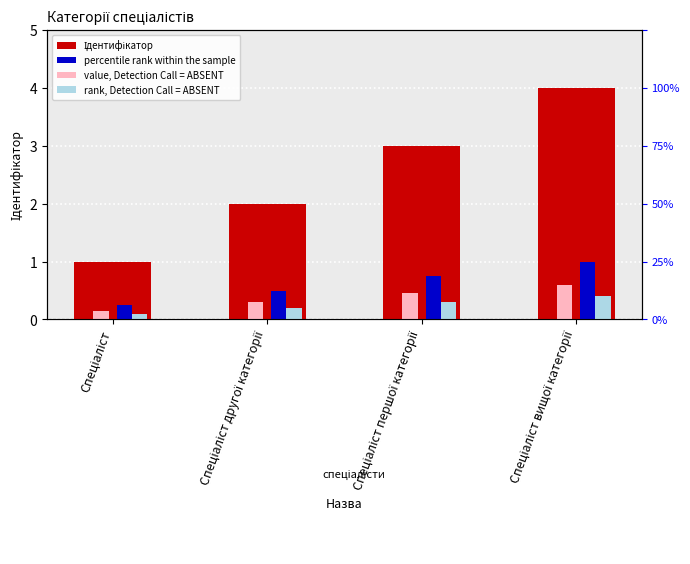

Reading left to right, what are all the values shown in this chart?

Ідентифікатор: Спеціаліст=1.0	Спеціаліст другої категорії=2.0	Спеціаліст першої категорії=3.0	Спеціаліст вищої категорії=4.0
percentile rank within the sample: Спеціаліст=0.2	Спеціаліст другої категорії=0.5	Спеціаліст першої категорії=0.8	Спеціаліст вищої категорії=1.0
value, Detection Call = ABSENT: Спеціаліст=0.1	Спеціаліст другої категорії=0.3	Спеціаліст першої категорії=0.4	Спеціаліст вищої категорії=0.6
rank, Detection Call = ABSENT: Спеціаліст=0.1	Спеціаліст другої категорії=0.2	Спеціаліст першої категорії=0.3	Спеціаліст вищої категорії=0.4